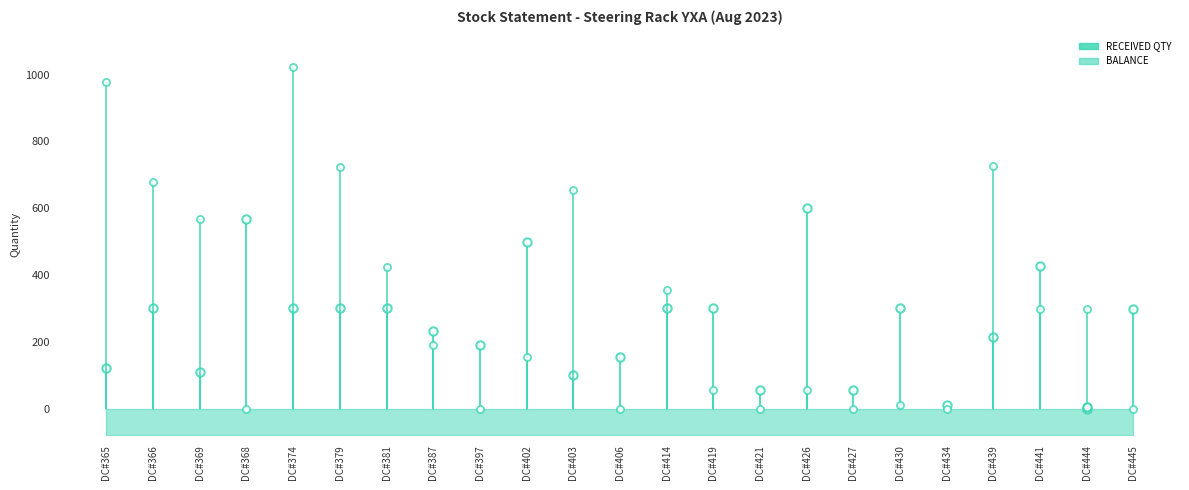

Is it true that RECEIVED QTY equals 55 at DC#427?

True